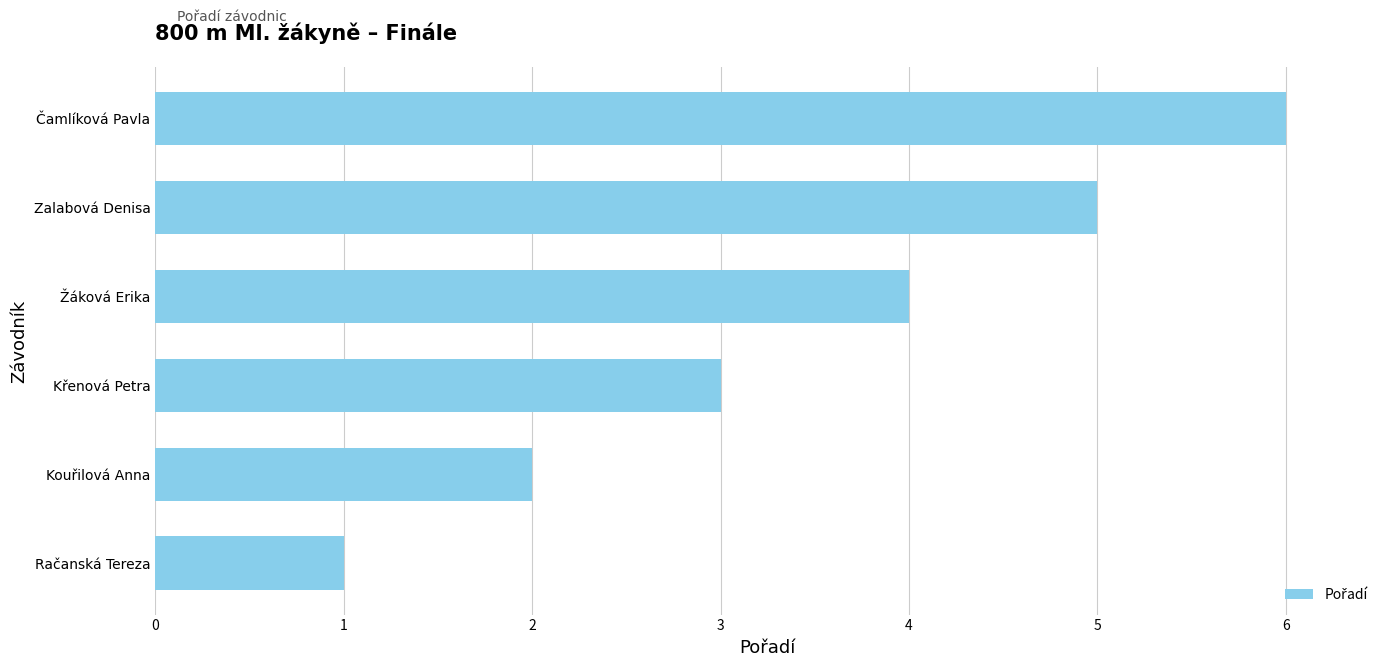

Is it true that the value at Račanská Tereza is 1?

True